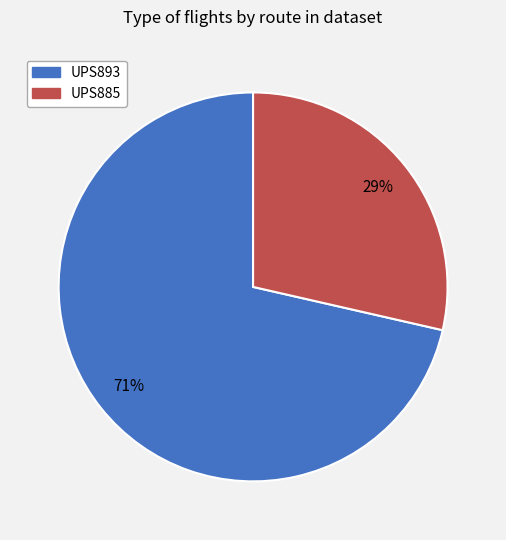

True or false: UPS893 accounts for 85% of the total.

False